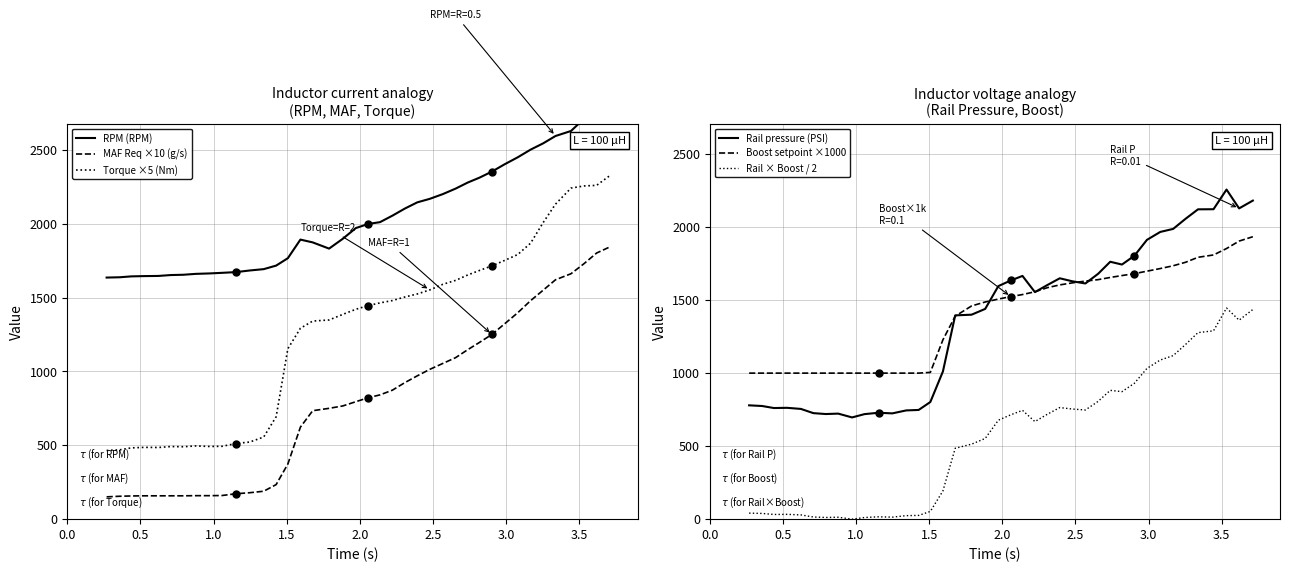

What is the lowest value of the Rail pressure (PSI) series?

696.6